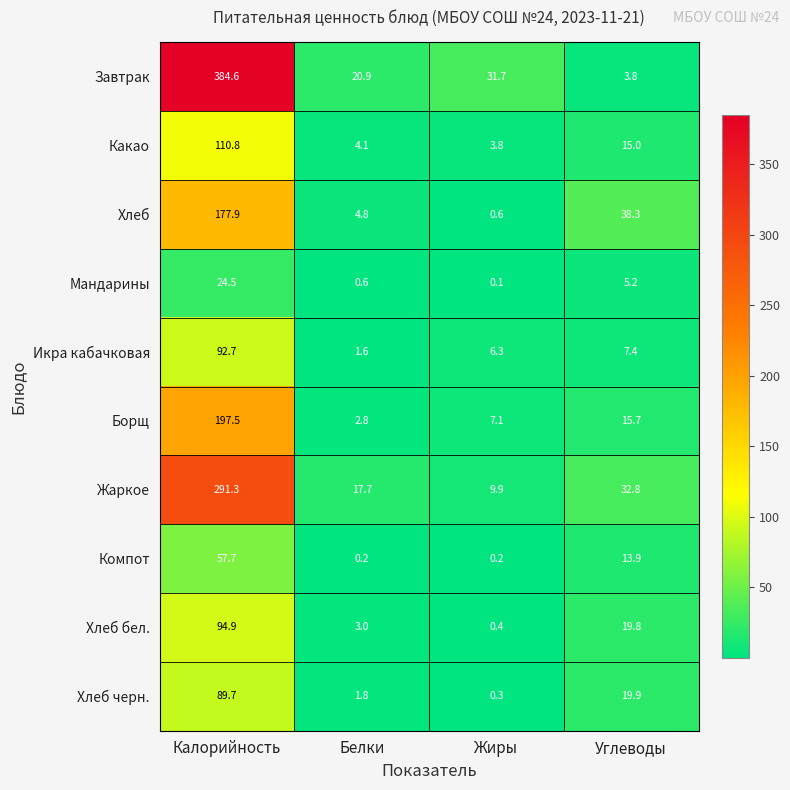

How many values in the Борщ series are below 15?

2